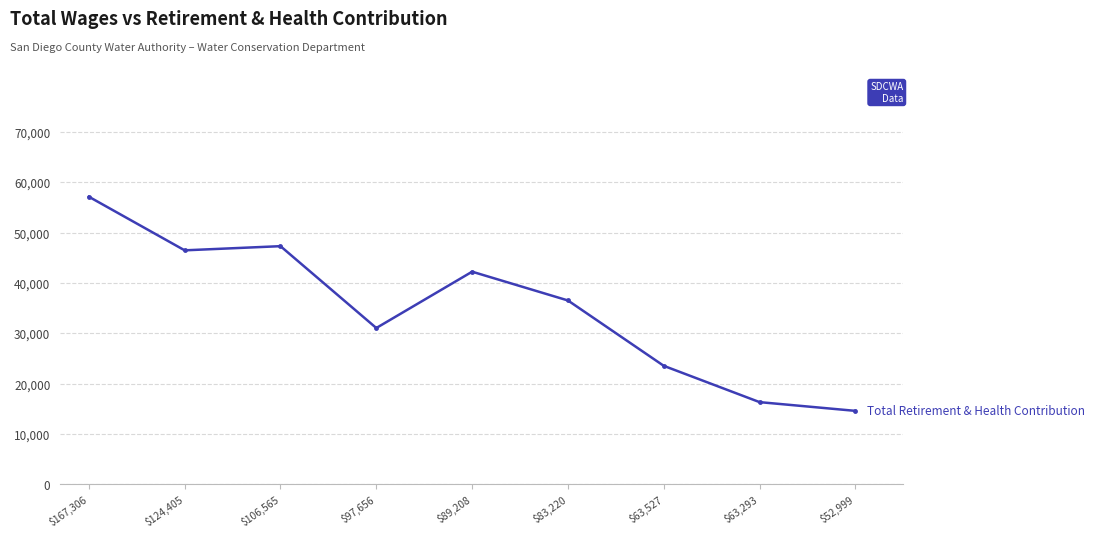

True or false: the data shows 23540 at $63,527.

True